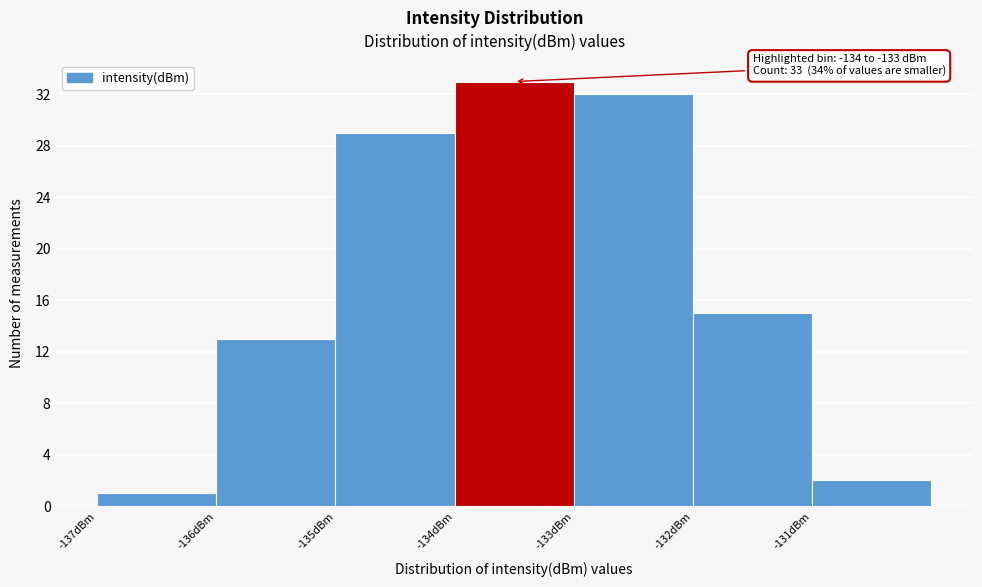

Which range on the x-axis has the tallest bar?

-134 to -133